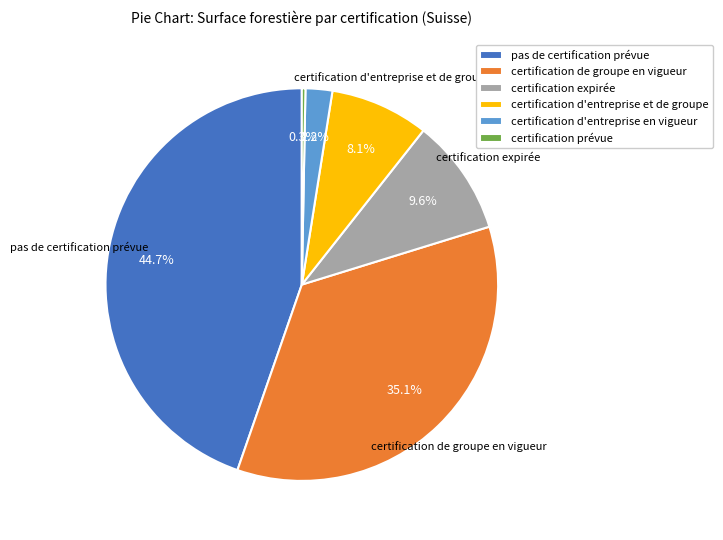

Does certification prévue represent more than half of the total?

No